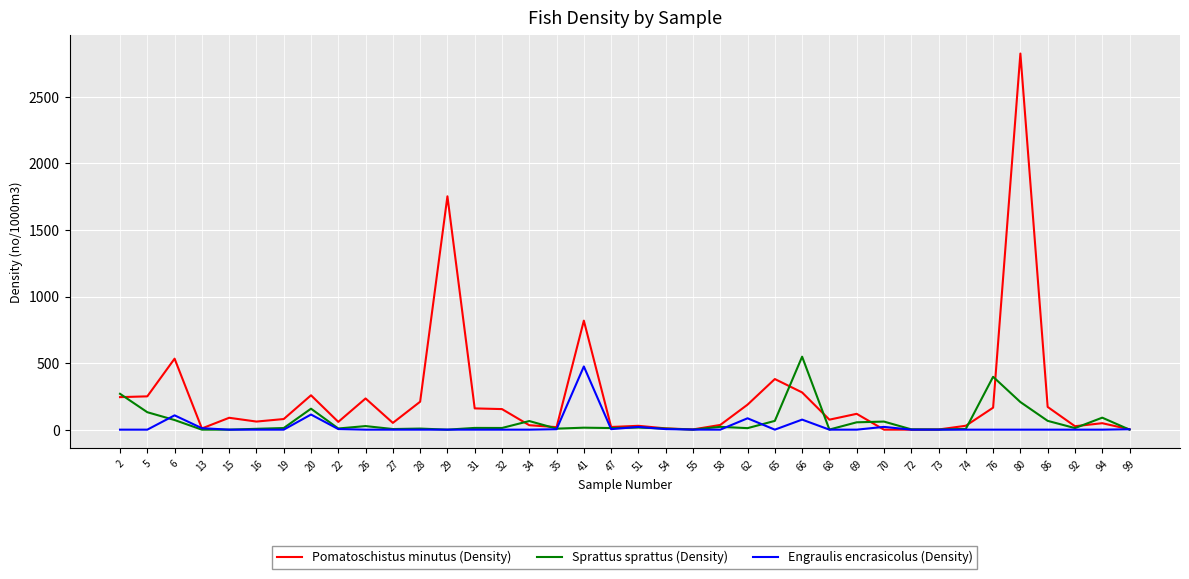

Is it true that Engraulis encrasicolus (Density) equals -317.5 at 29?

False